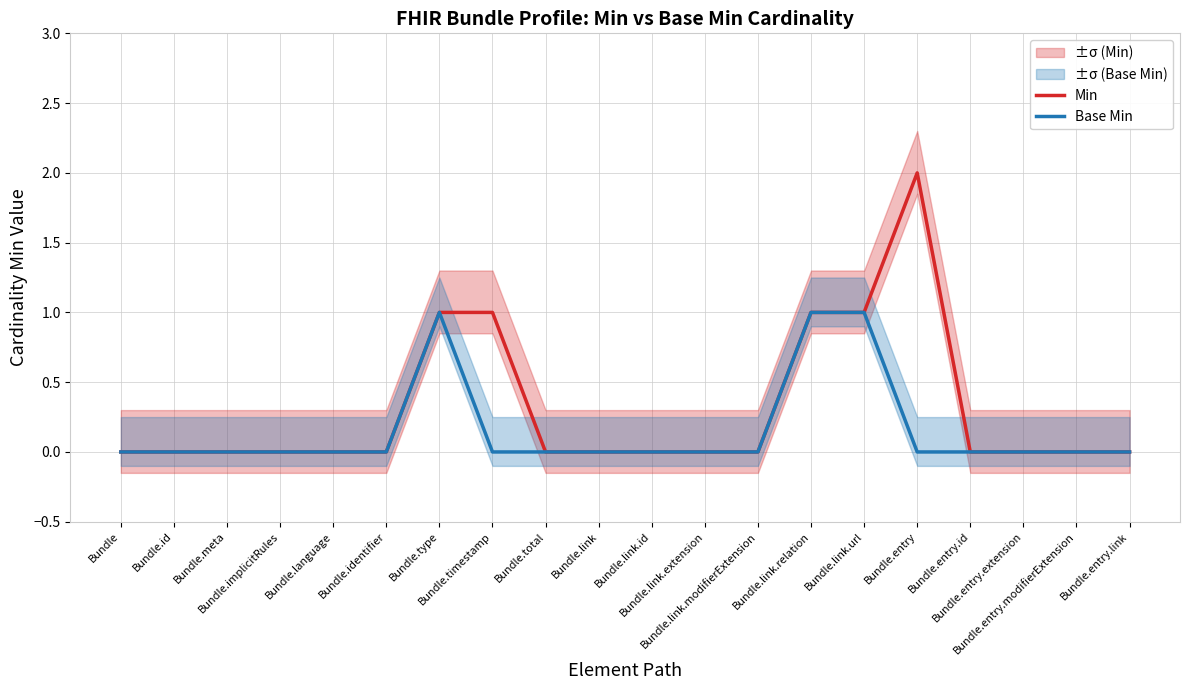

At which category does the chart reach its minimum across all series?

Bundle